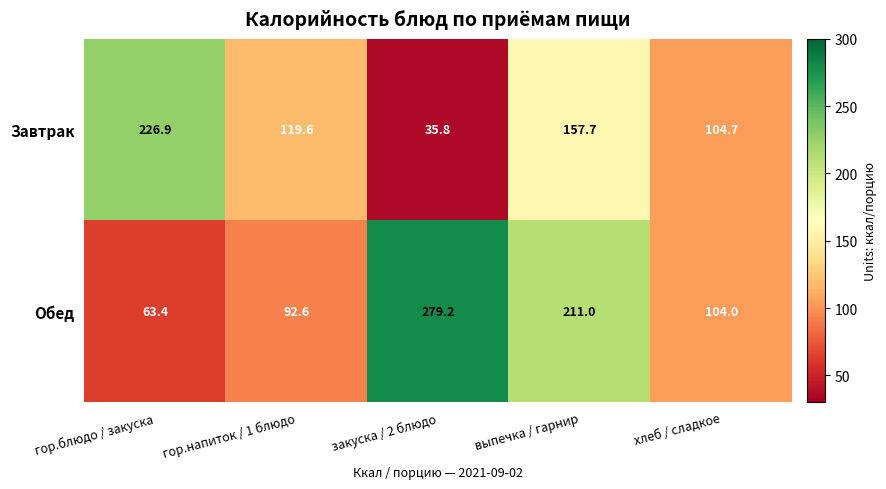

The value of Обед at хлеб / сладкое is 25.9. True or false?

False